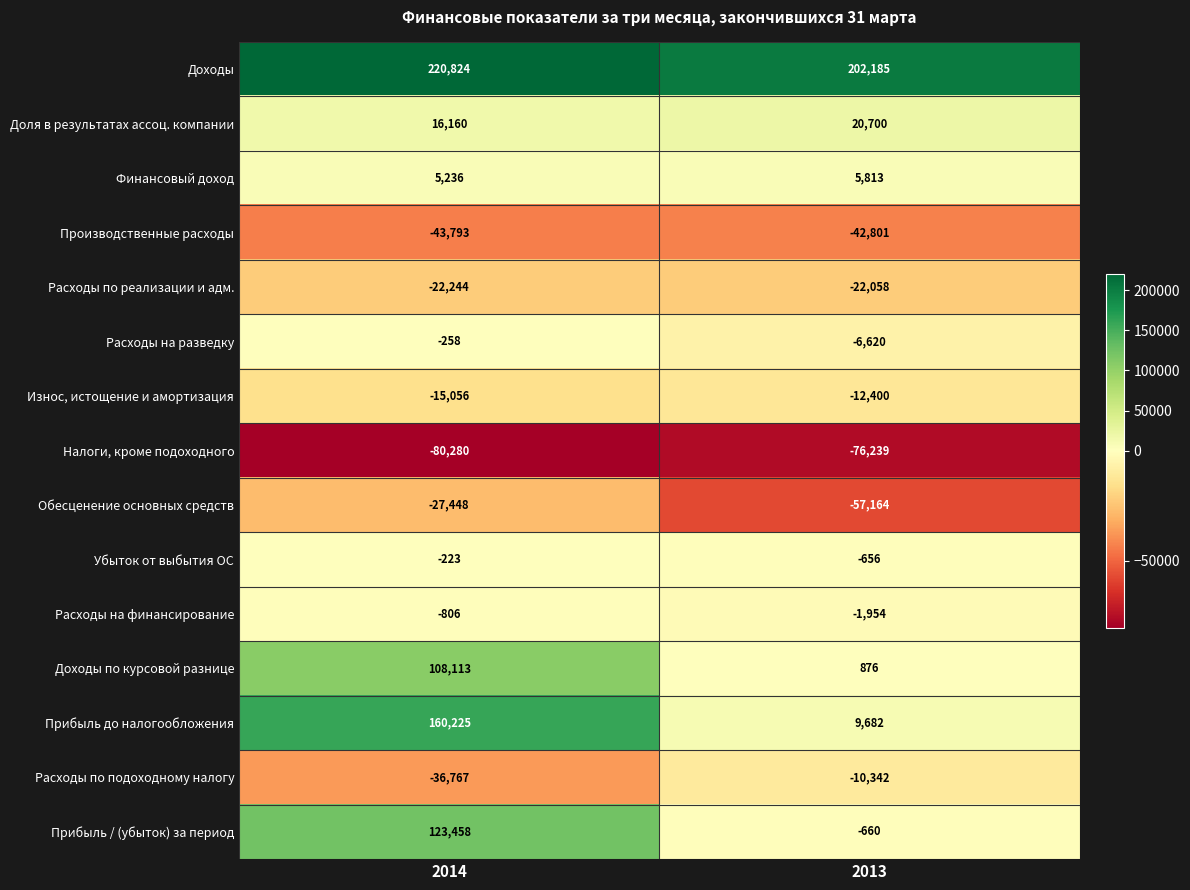

What is the maximum value for Доходы?

220824